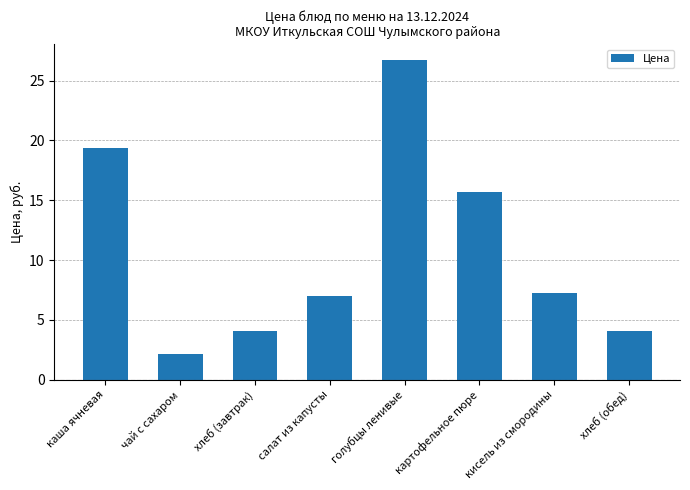

What is the sum of all values?

86.2